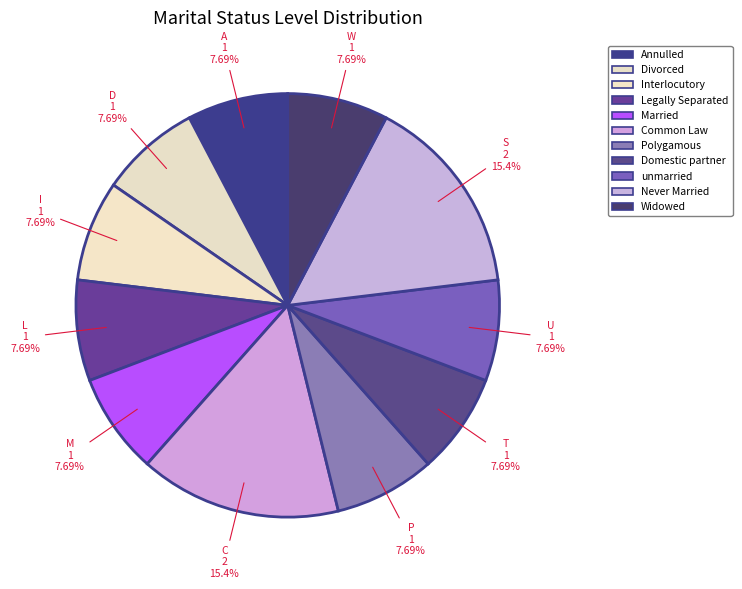

Which category has the smallest portion of the pie?

A